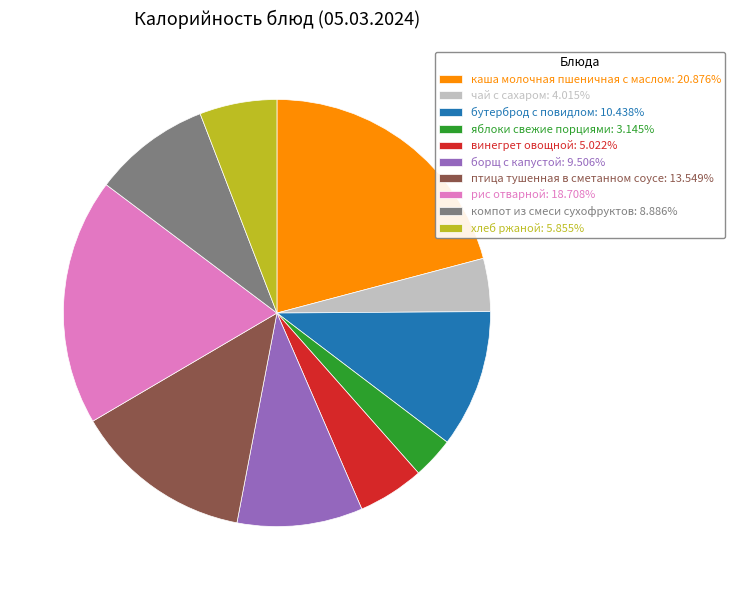

Does борщ с капустой: 9.506% account for over 50% of the chart?

No